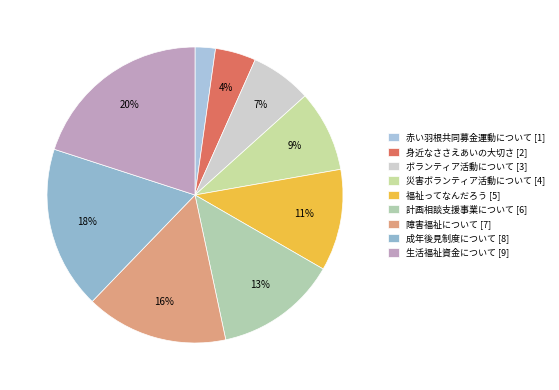

Is it true that 身近なささえあいの大切さ is 4% of the pie?

True